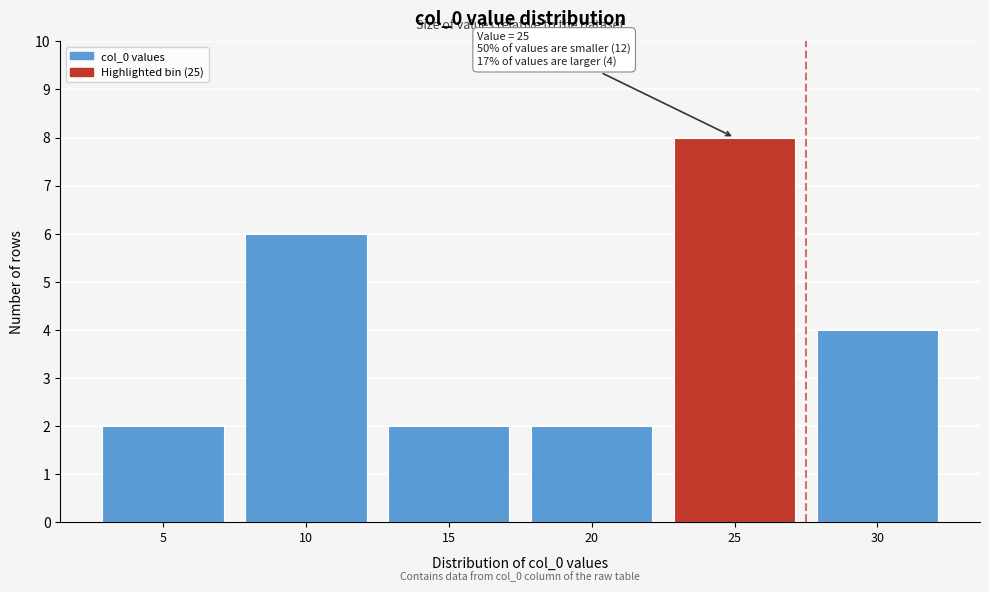

Reading right to left, list all the values displayed in this chart.

4	8	2	2	6	2